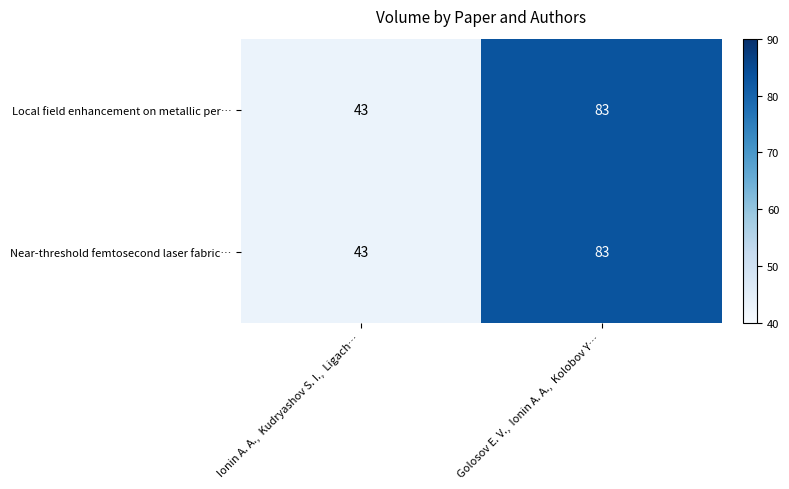

Where is Local field enhancement on metallic per… nearest to the value 63?

Ionin A. A.,  Kudryashov S. I.,  Ligach…